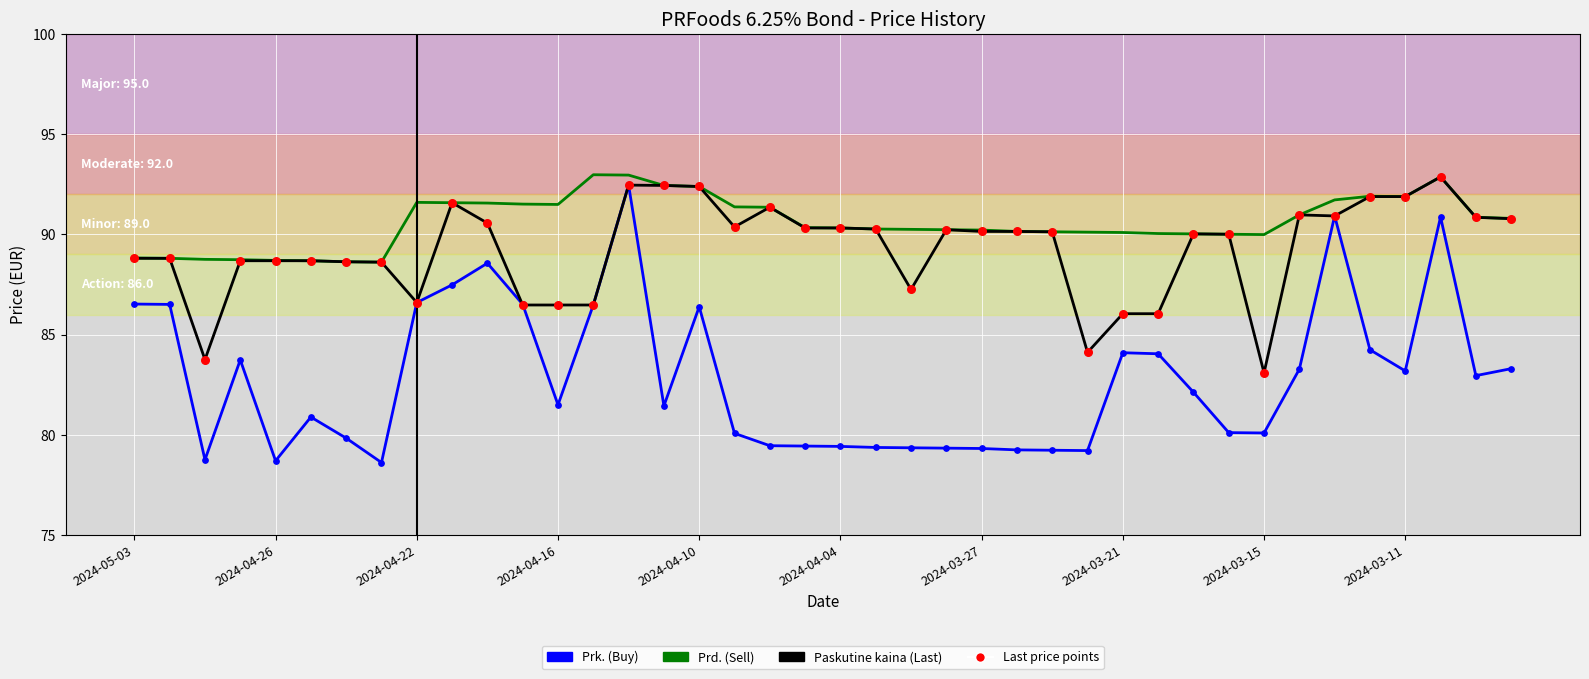

What is the greatest value displayed?

93.0